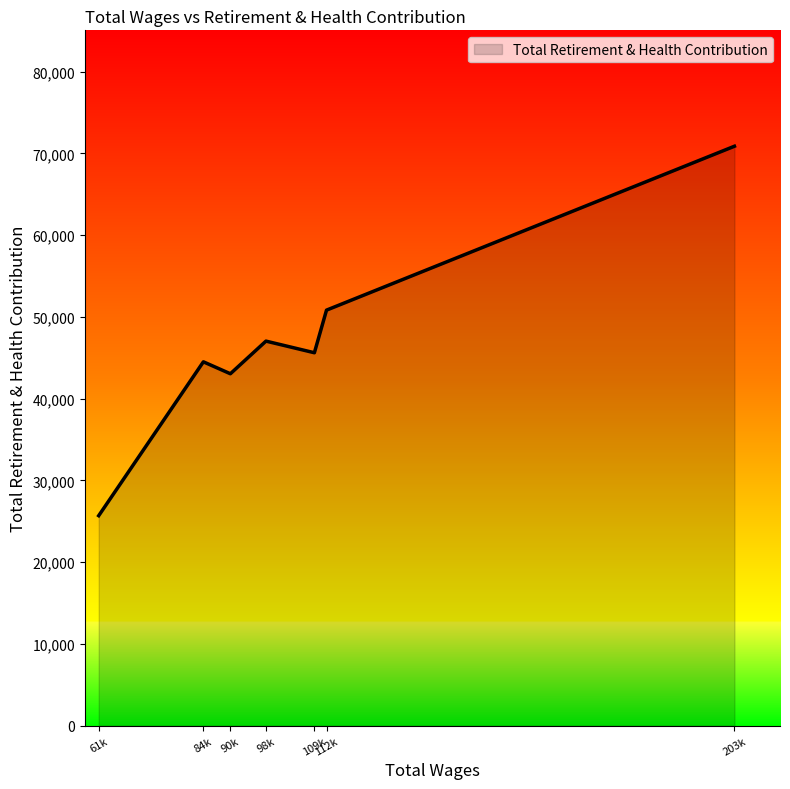

Approximately how many times larger is the value at 61k compared to 109k?

0.6